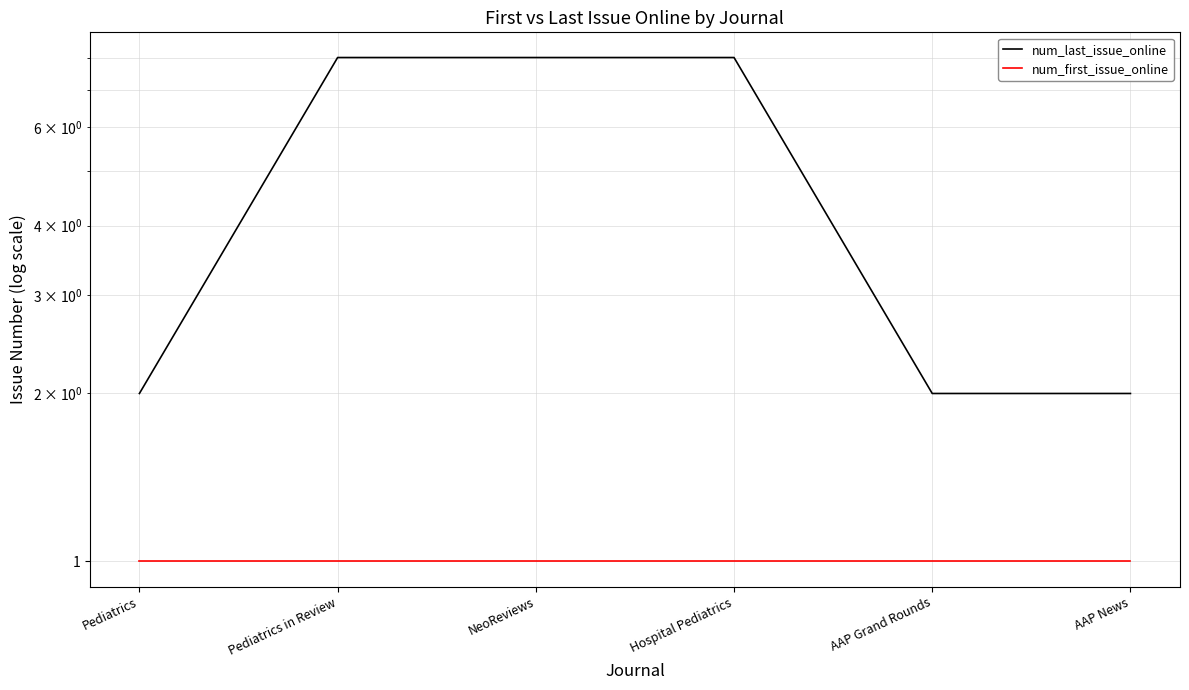

Does the chart display data point markers on the line(s)?

No